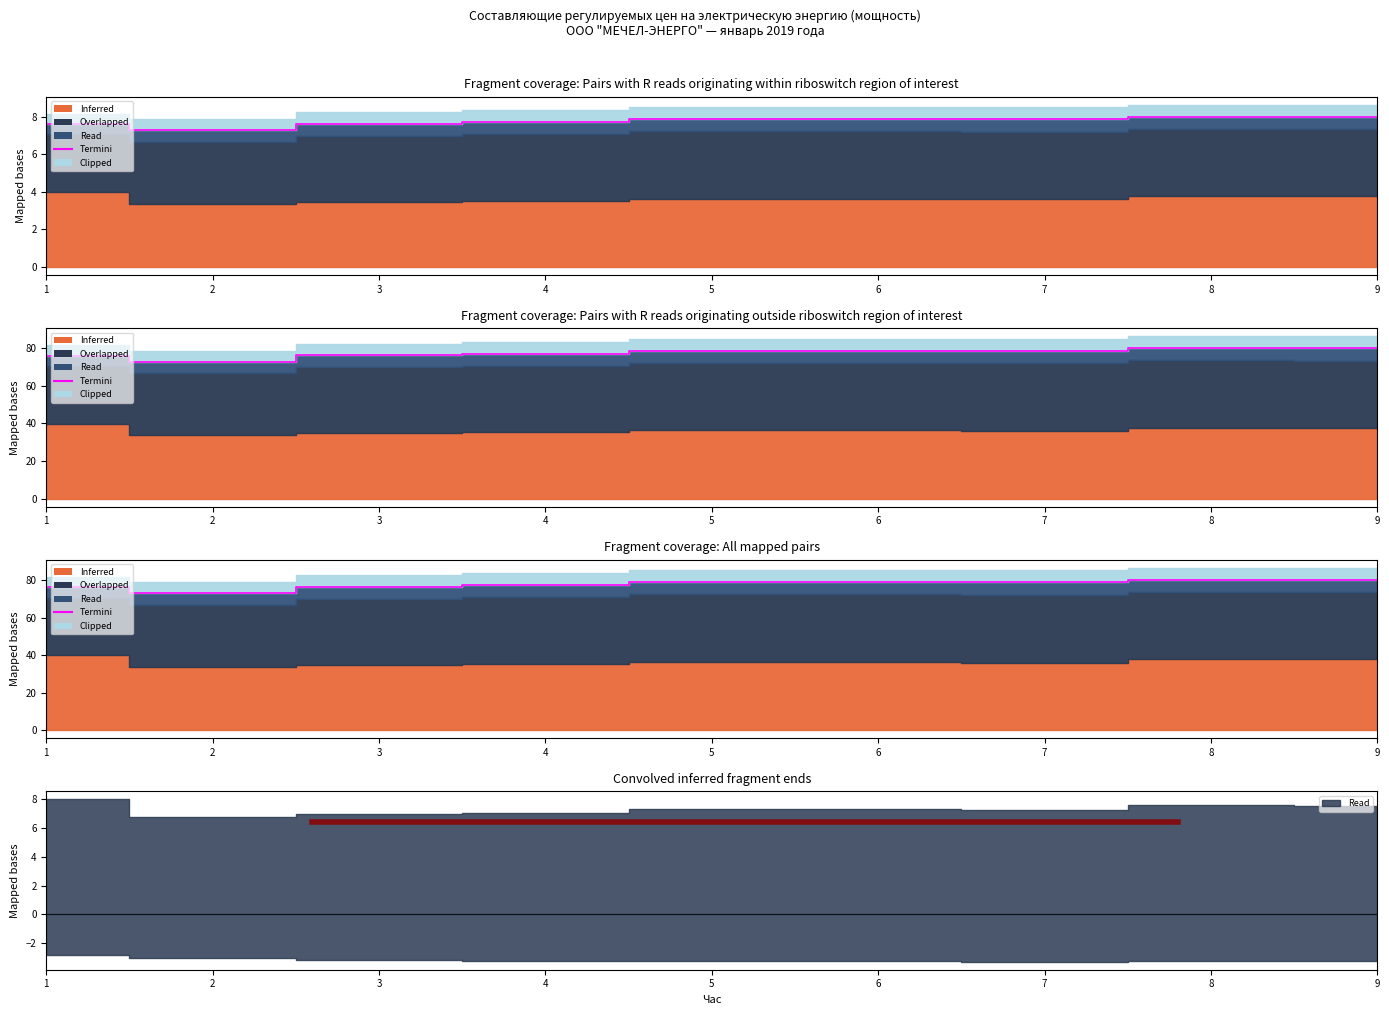

What is the sum of the values at 2 and 6?

151.5